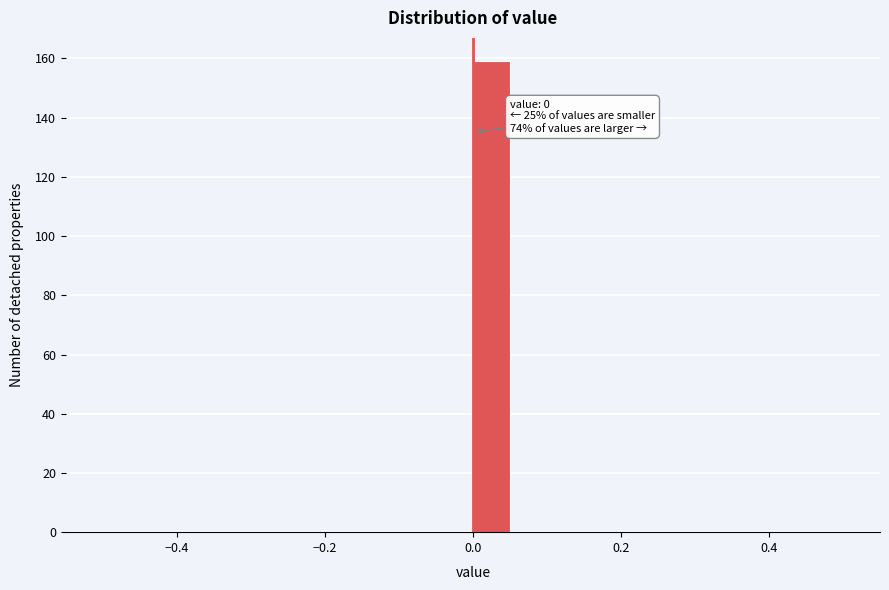

Around what value on the x-axis is the tallest bar? Give the approximate position of its centre, as read against the axis.

0.02